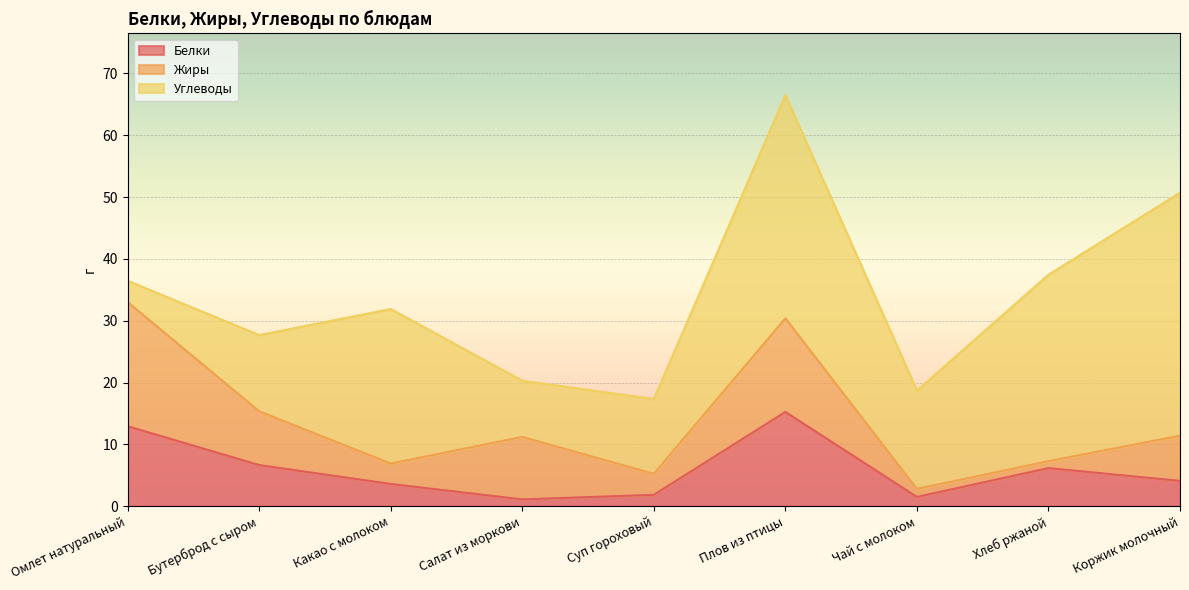

How many values in the Белки series are below 4?

4